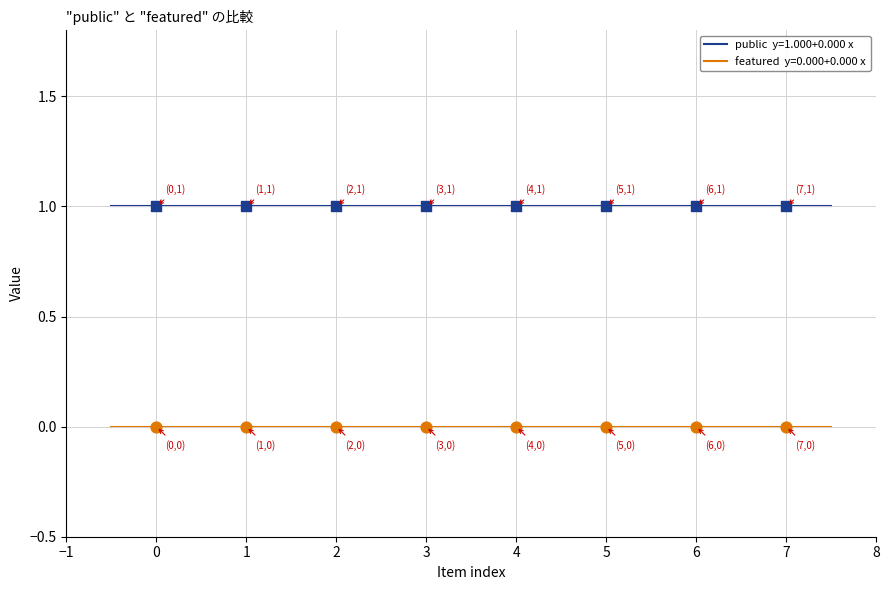

Is the value of public at PAT_18G_001_017_web_b greater than the value of featured at PAT_16M_022_238_web?

Yes